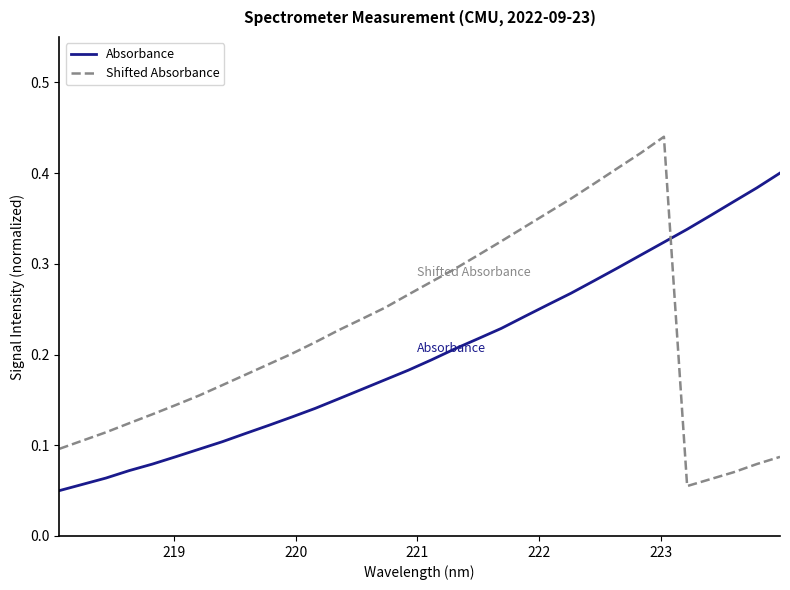

How many intersections are there between Shifted Absorbance and Absorbance?

1